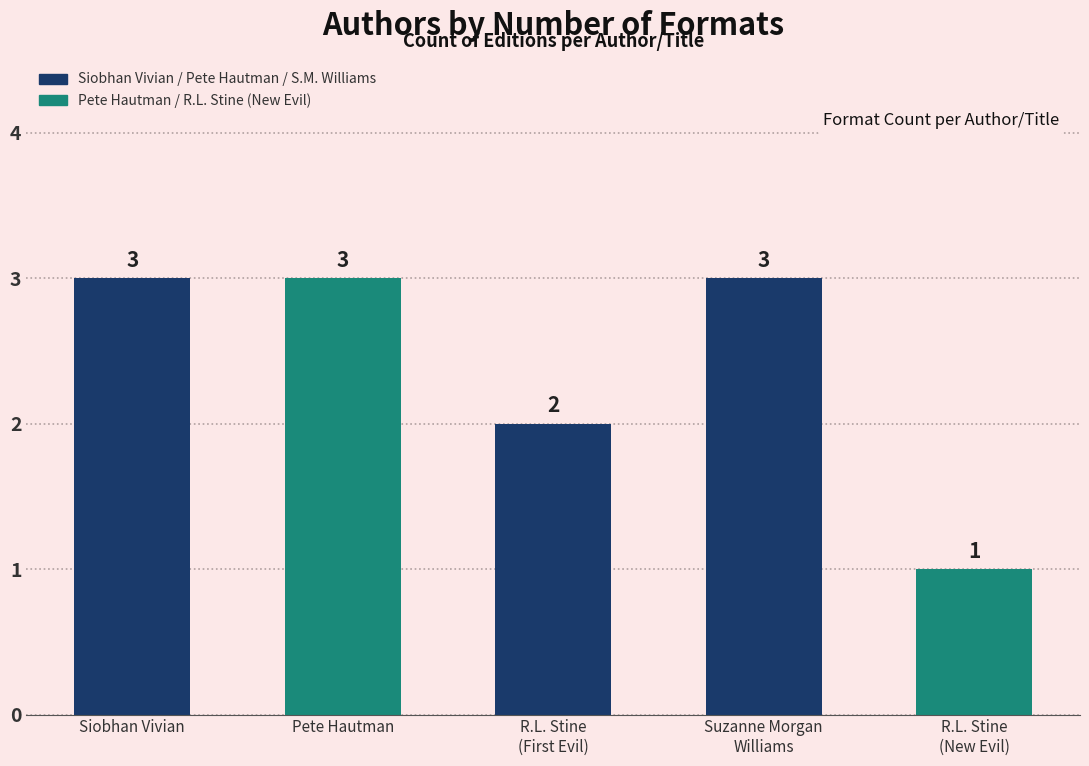

Reading left to right, transcribe all the data shown in this chart.

Siobhan Vivian=3	Pete Hautman=3	R.L. Stine
(First Evil)=2	Suzanne Morgan
Williams=3	R.L. Stine
(New Evil)=1